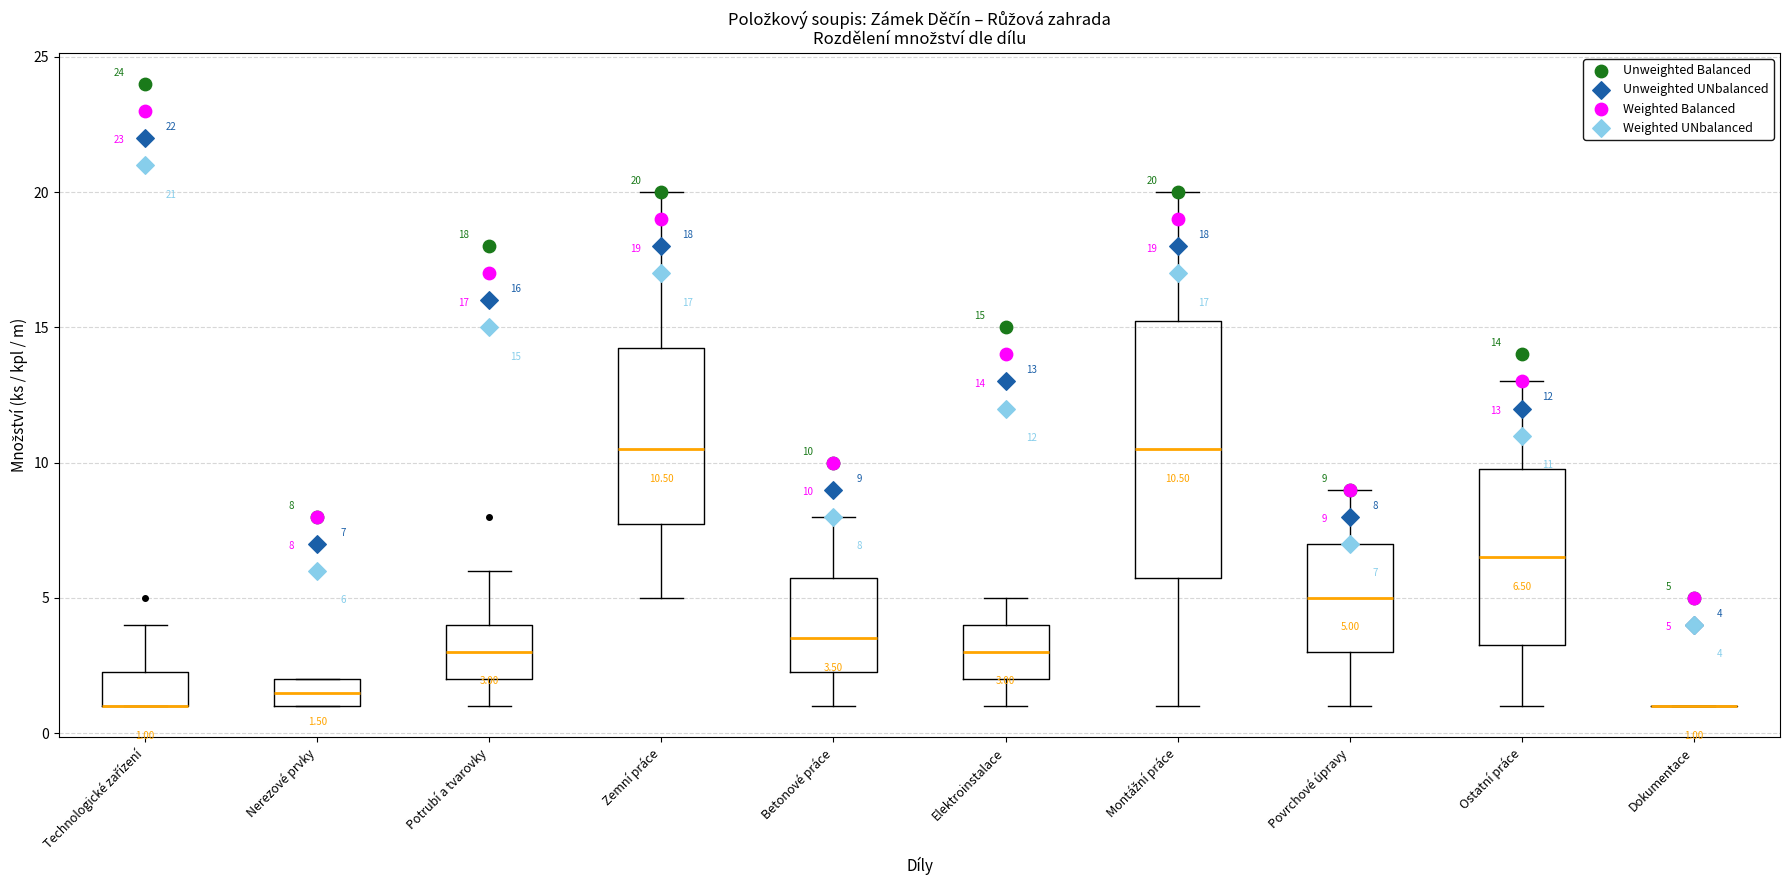

Which box is the tallest, from its lower edge to its upper edge?

Montážní práce